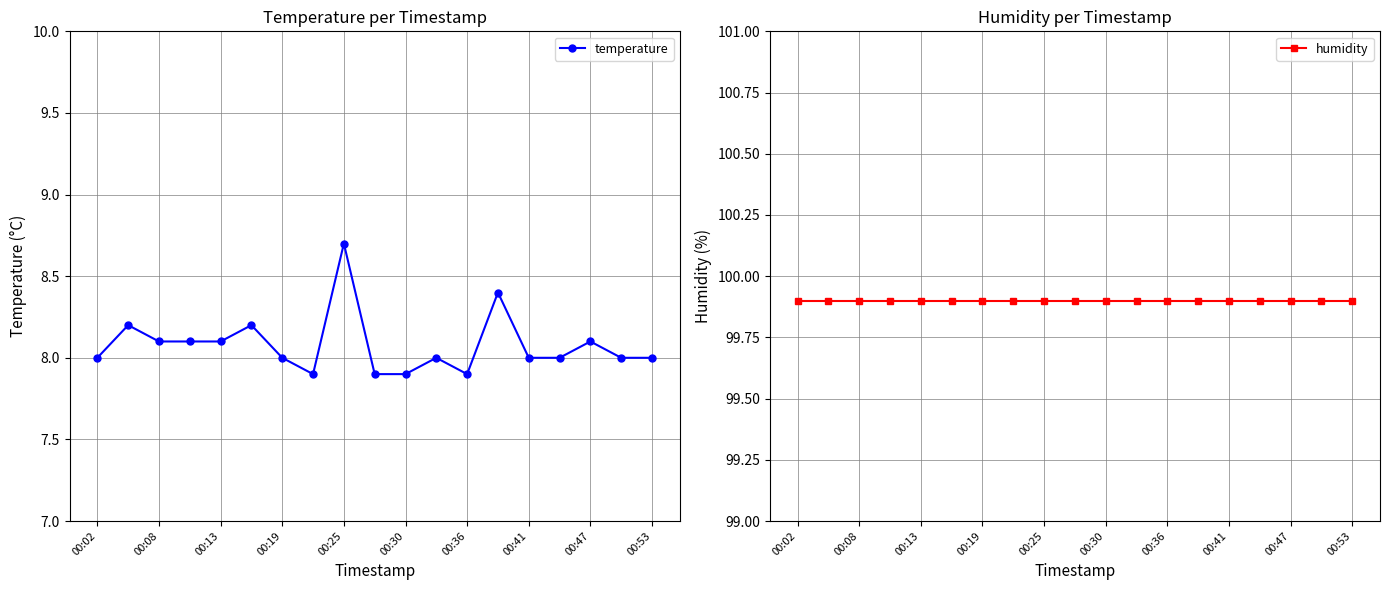

List the series in order of their peak value, highest first.

humidity, temperature